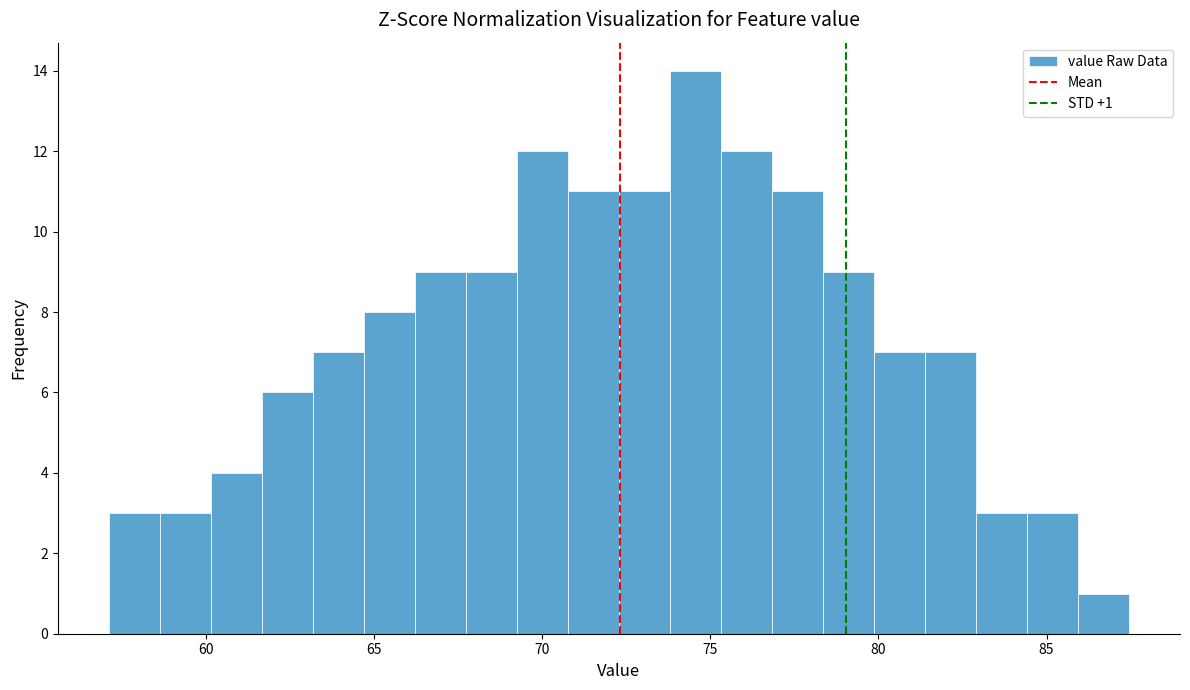

Around what value on the x-axis is the tallest bar? Give the approximate position of its centre, as read against the axis.

74.5